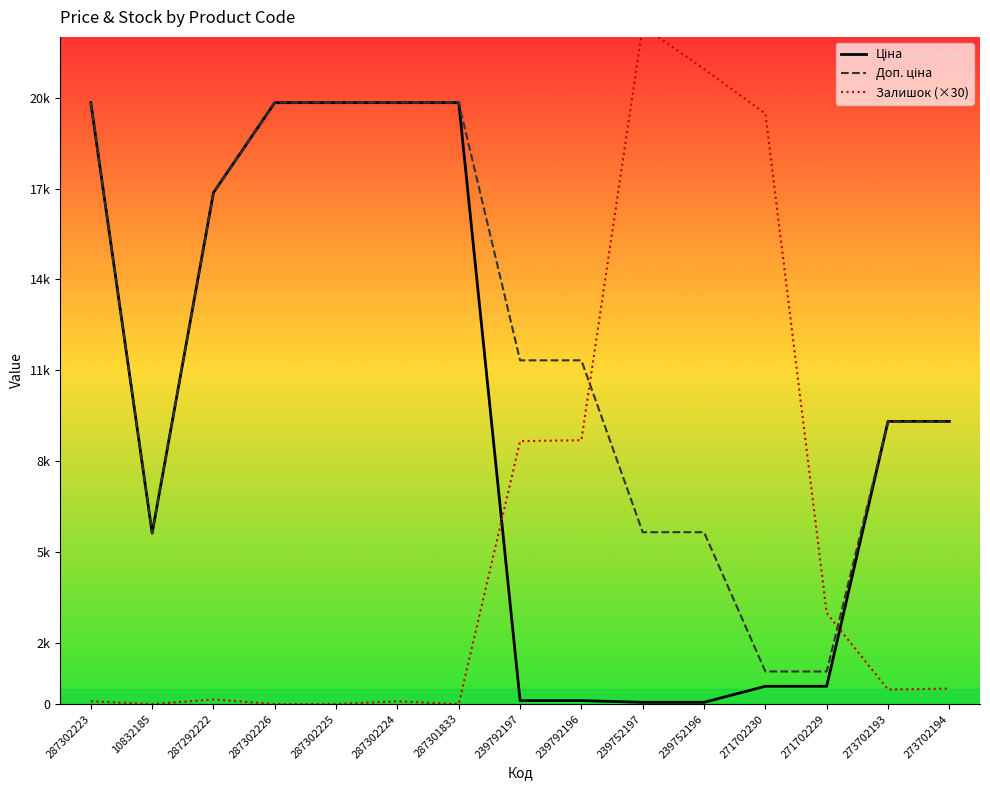

What position from the left is 239752197?

10